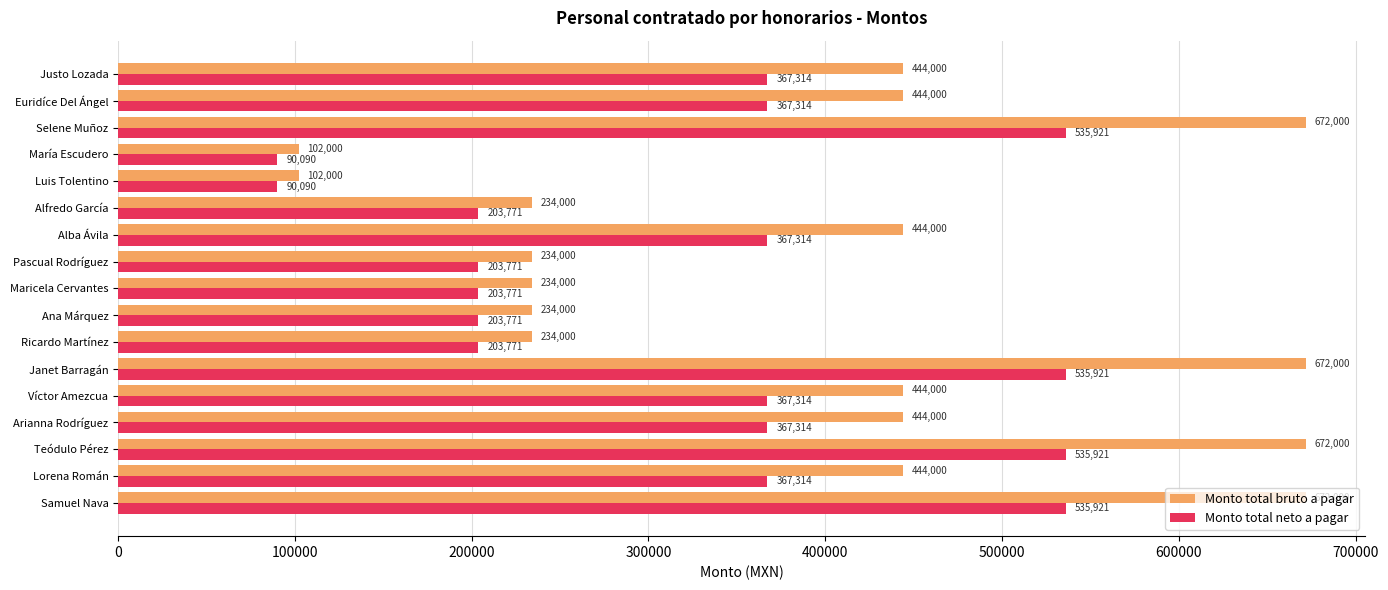

Which series has the largest total across all categories?

Monto total bruto a pagar